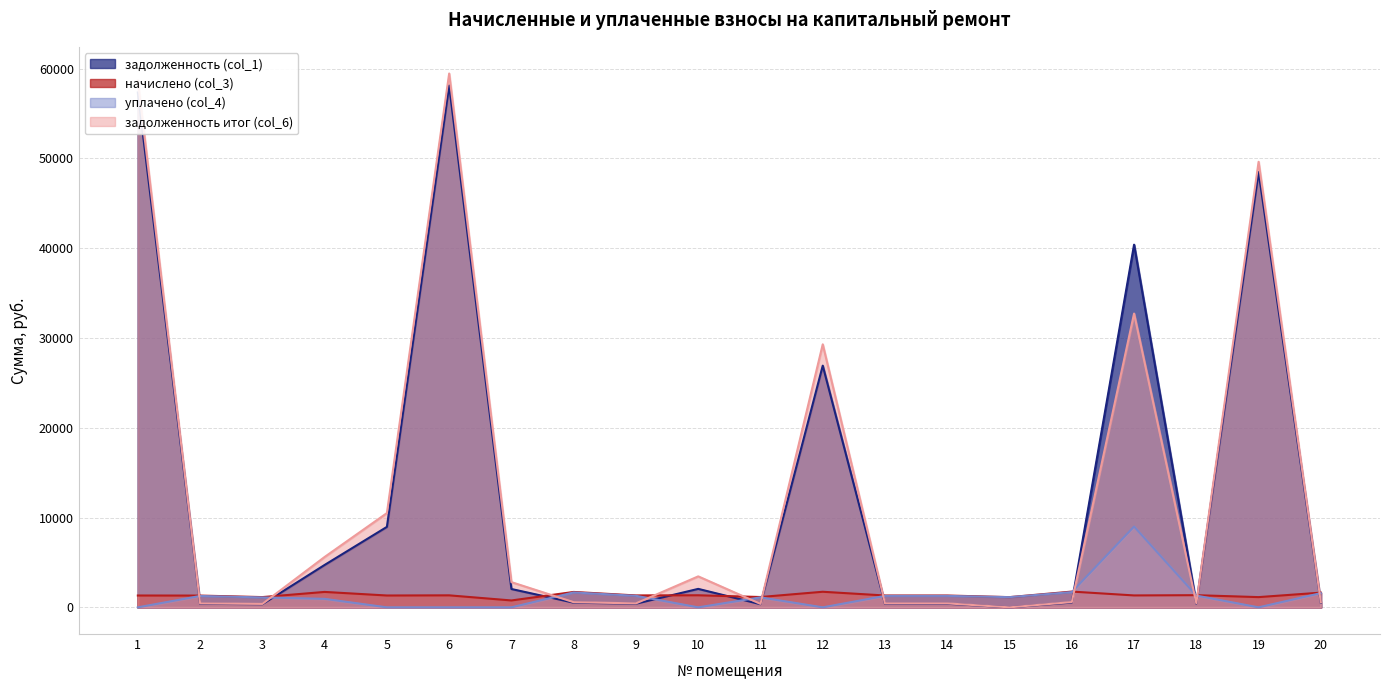

At how many categories does at least one series exceed 30295?

4